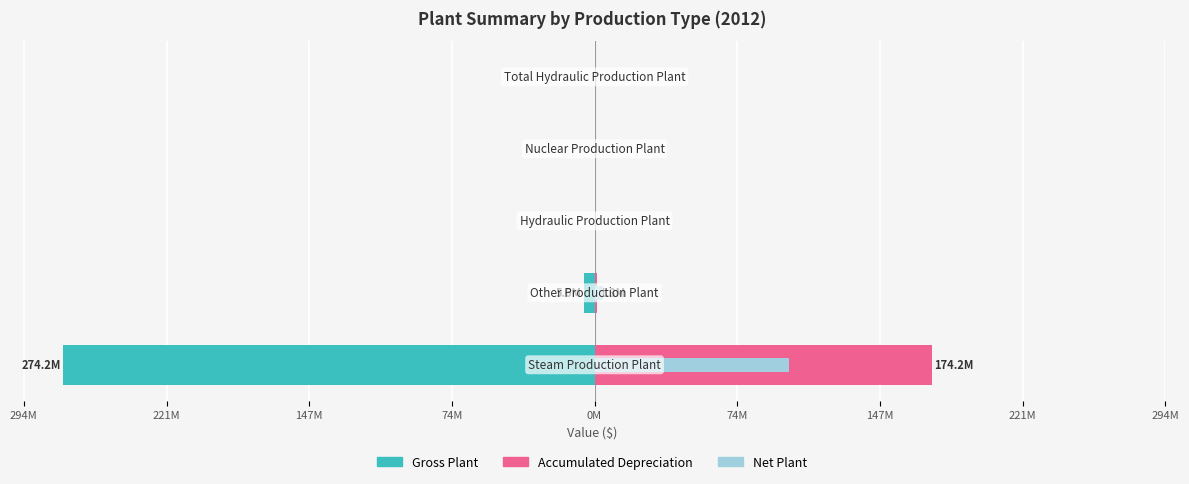

What is the smallest value displayed?

-274.2